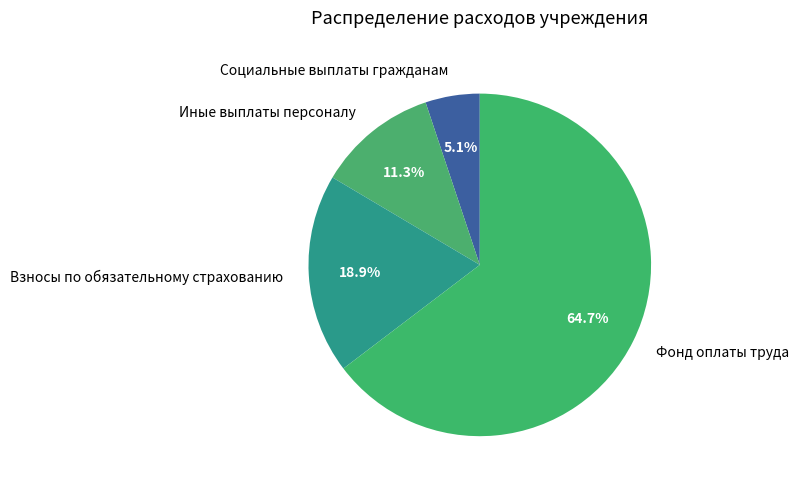

Count the number of slices in the pie.

4